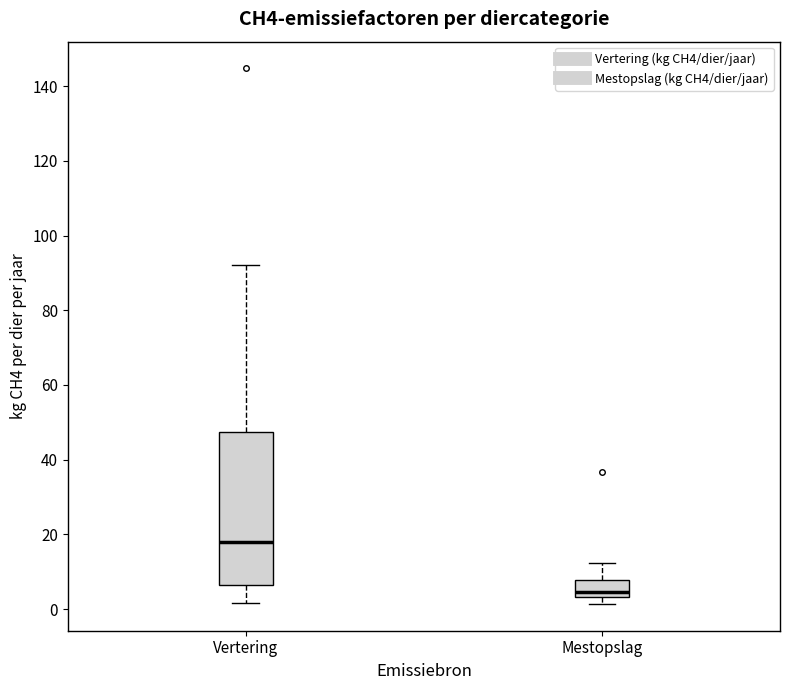

Reading left to right, transcribe this box plot: for each box, give where its median line is, the range the box spans, and where its two whiskers end, as read against the y-axis. The values are not printed on the chart, so give them approximately, as read against the axis.

Vertering: median 18, box 6 to 48, whiskers 2 to 92
Mestopslag: median 4 (just above the box's lower edge), box 4 to 8, whiskers 2 to 12